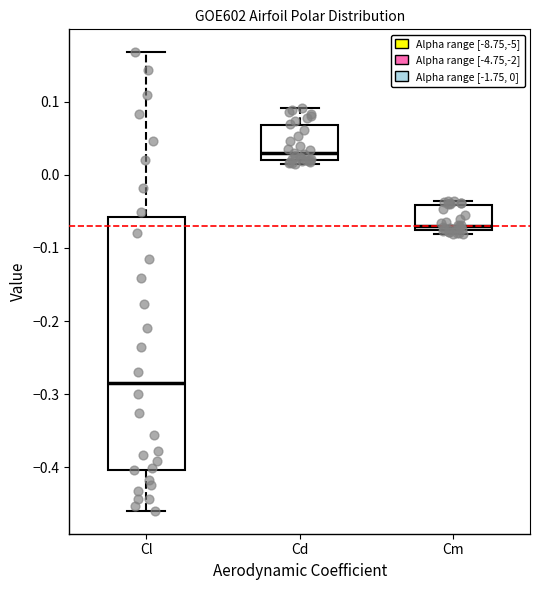

Reading left to right, read every box against the y-axis: the position of its median line, the range the box covers, and the ends of its whiskers. The values are not printed on the chart, so give them approximately, as read against the axis.

Cl: median -0.28, box -0.40 to -0.06, whiskers -0.46 to 0.17
Cd: median 0.03, box 0.02 to 0.07, whiskers 0.02 (just below the box's lower edge) to 0.09
Cm: median -0.07, box -0.08 to -0.04, whiskers -0.08 (just below the box's lower edge) to -0.04 (just above the box's upper edge)